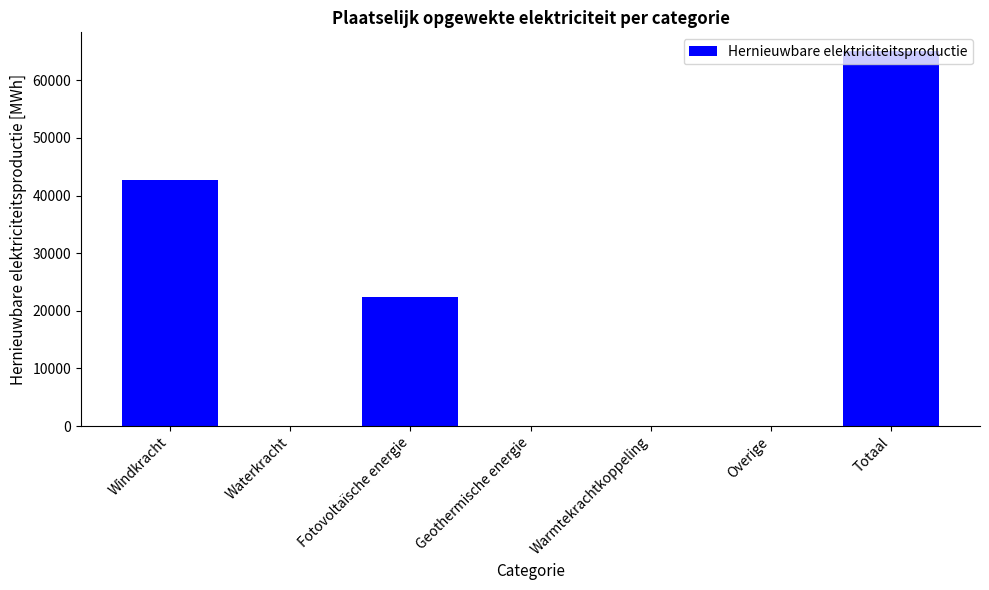

Count the number of categories in the chart.

7